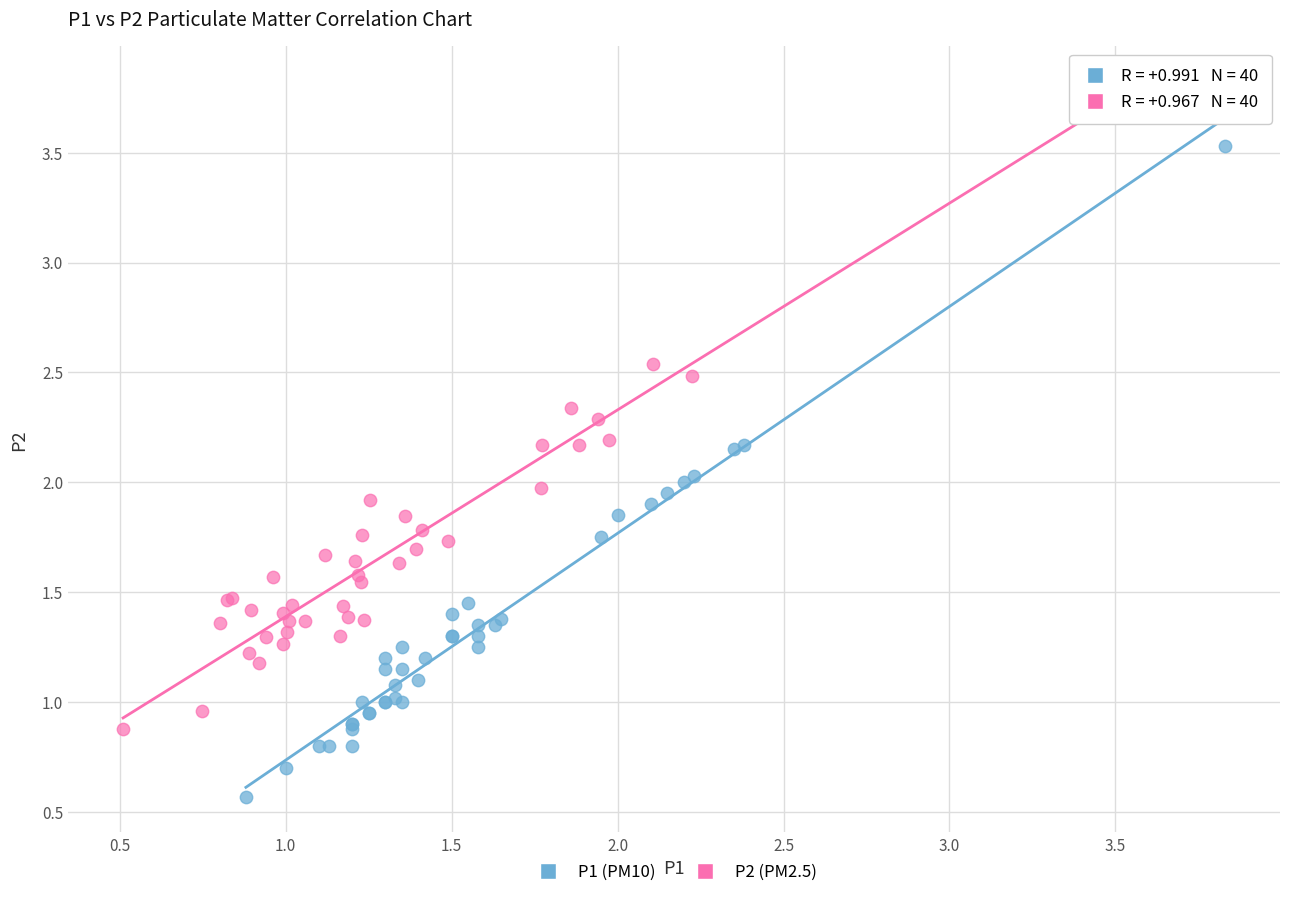

Which series reaches the minimum Y coordinate?

P1 (PM10)